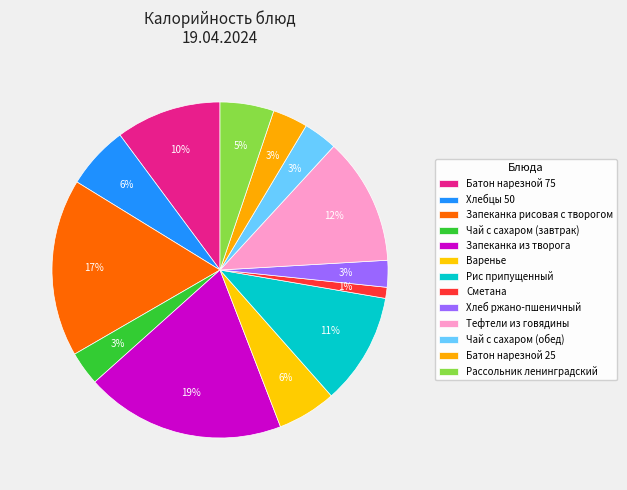

The Запеканка из творога slice represents 5% of the pie. True or false?

False